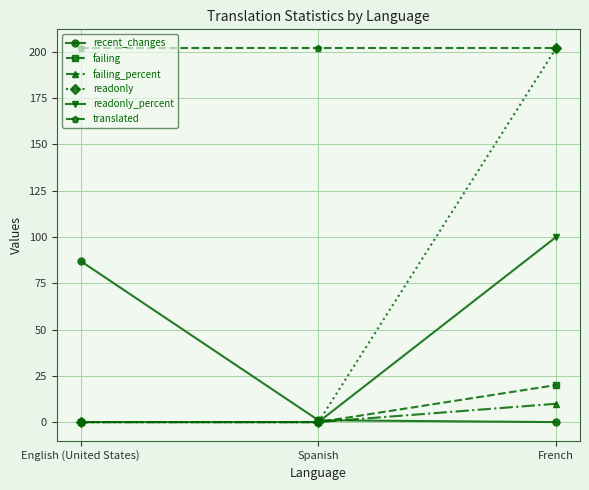

What is the total value across all series at Spanish?

203.0